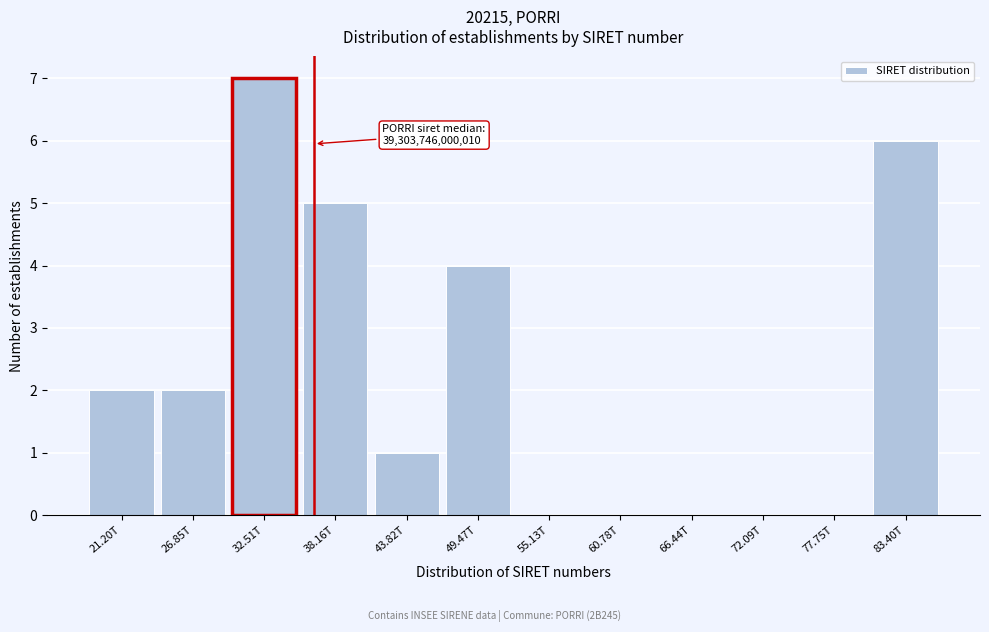

Reading left to right, transcribe all the data shown in this chart.

21.20T=2	26.85T=2	32.51T=7	38.16T=5	43.82T=1	49.47T=4	55.13T=0	60.78T=0	66.44T=0	72.09T=0	77.75T=0	83.40T=6